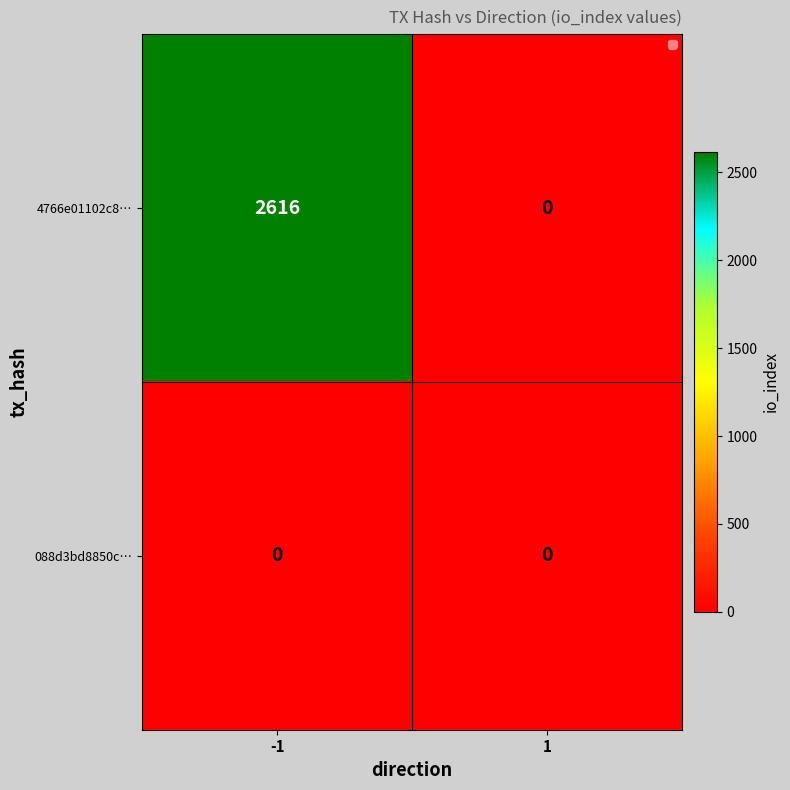

Is the value of 088d3bd8850c… at 1 greater than the value of 4766e01102c8… at -1?

No